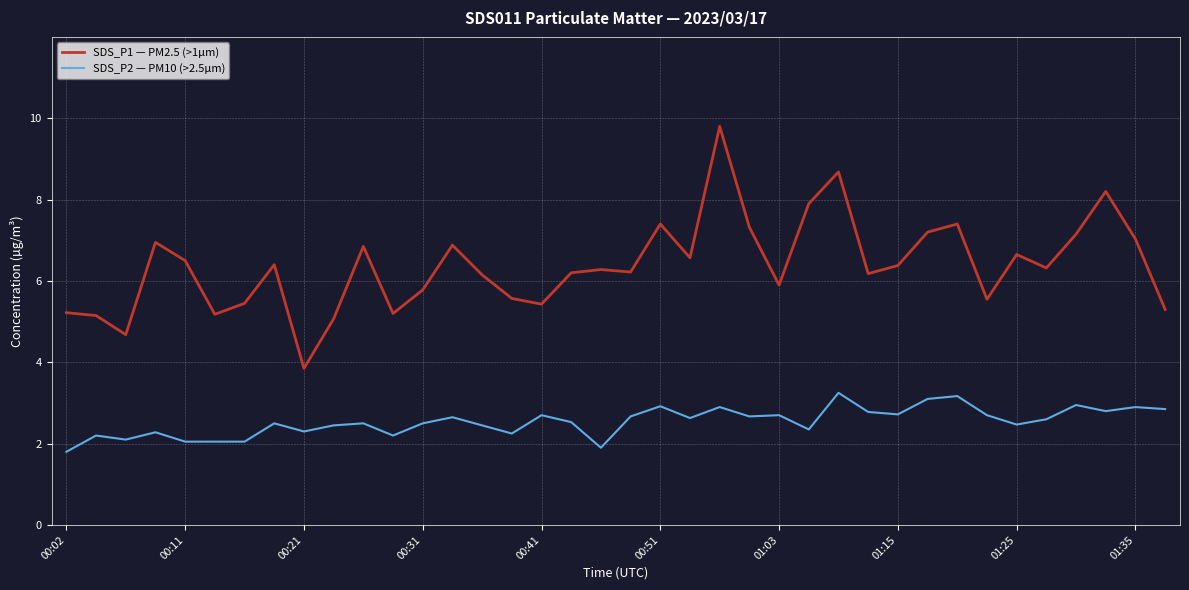

How many values in the SDS_P2 — PM10 (>2.5µm) series are below 2?

2